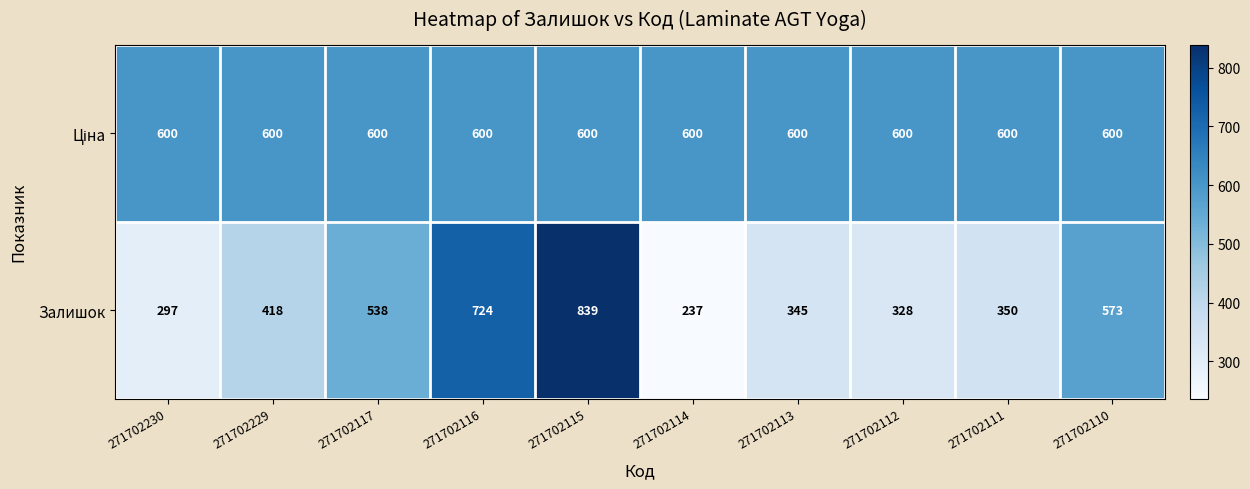

What is the difference between the maximum and minimum values in the Залишок series?

602